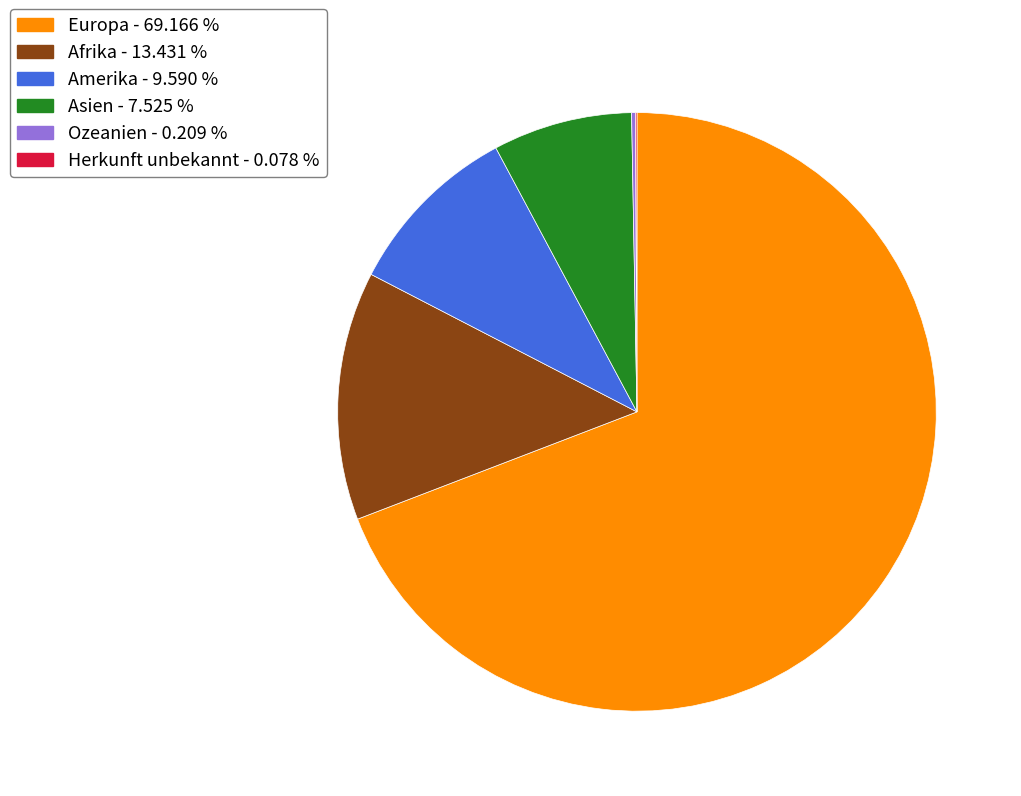

True or false: Asien accounts for 8% of the total.

True